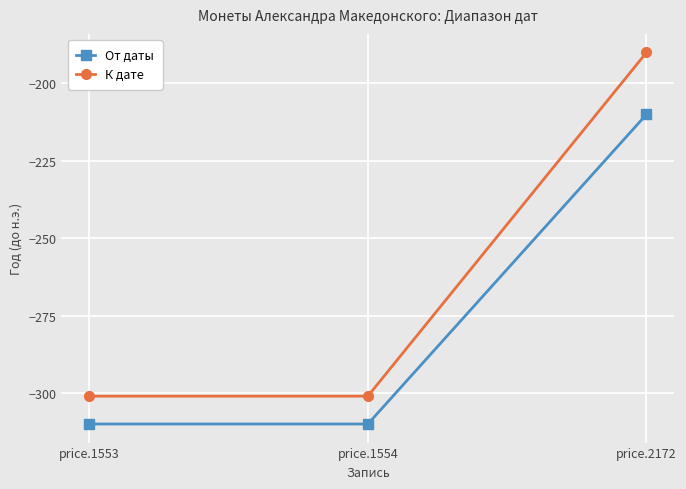

How many series are shown in this chart?

2